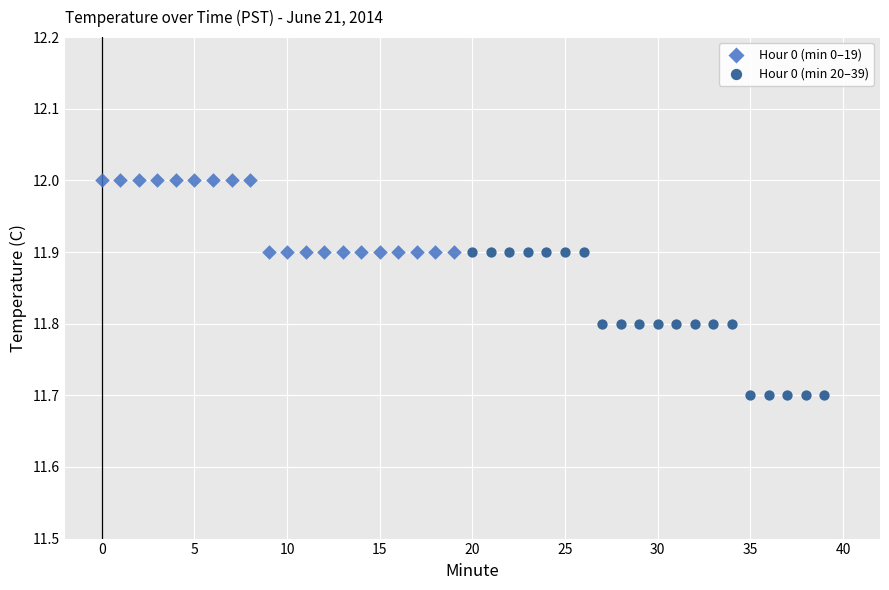

Which series reaches the minimum Y coordinate?

Hour 0 (min 20–39)